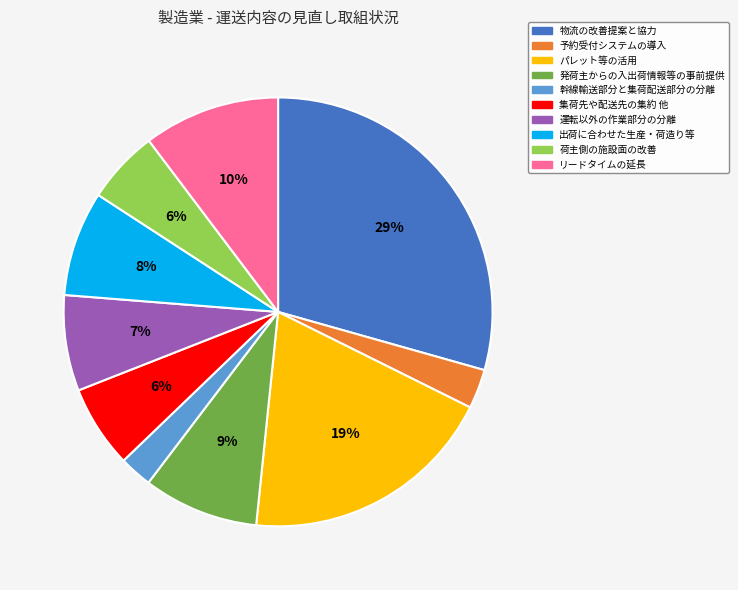

Between パレット等の活用 and 予約受付システムの導入, which is larger?

パレット等の活用